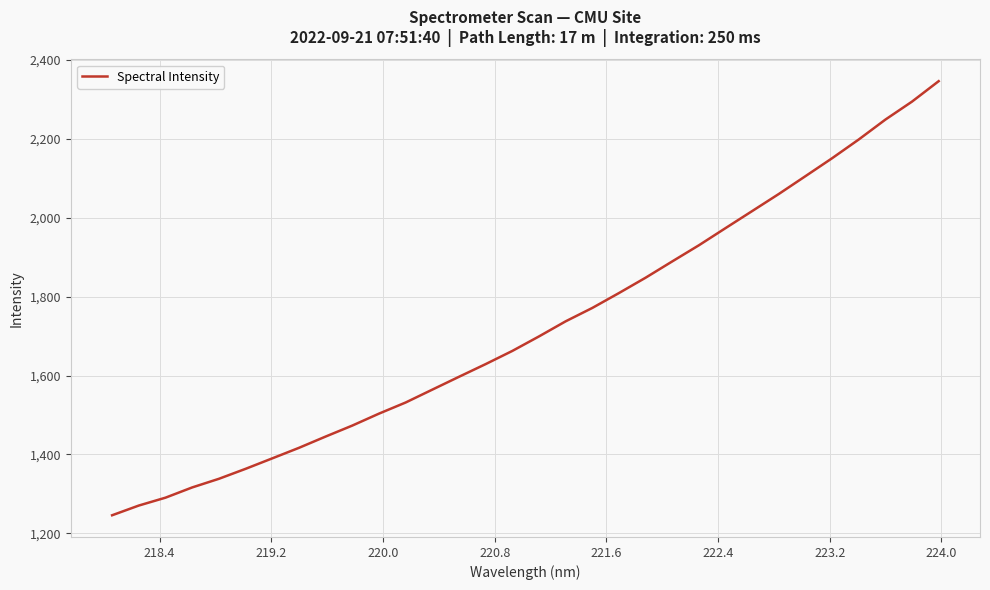

How many distinct data groups are displayed?

1